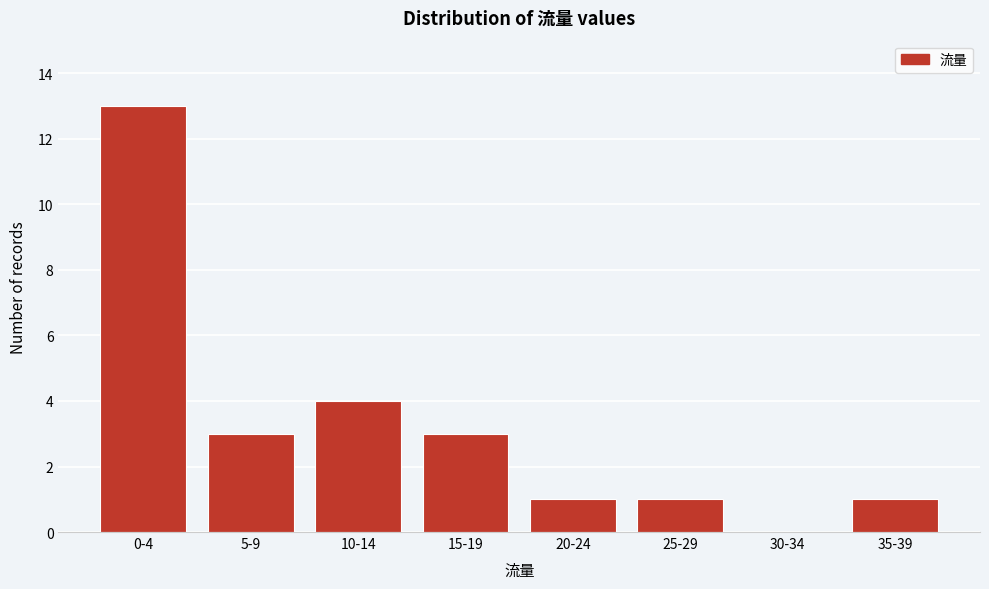

Reading left to right, list all the values displayed in this chart.

0-4=13	5-9=3	10-14=4	15-19=3	20-24=1	25-29=1	30-34=0	35-39=1